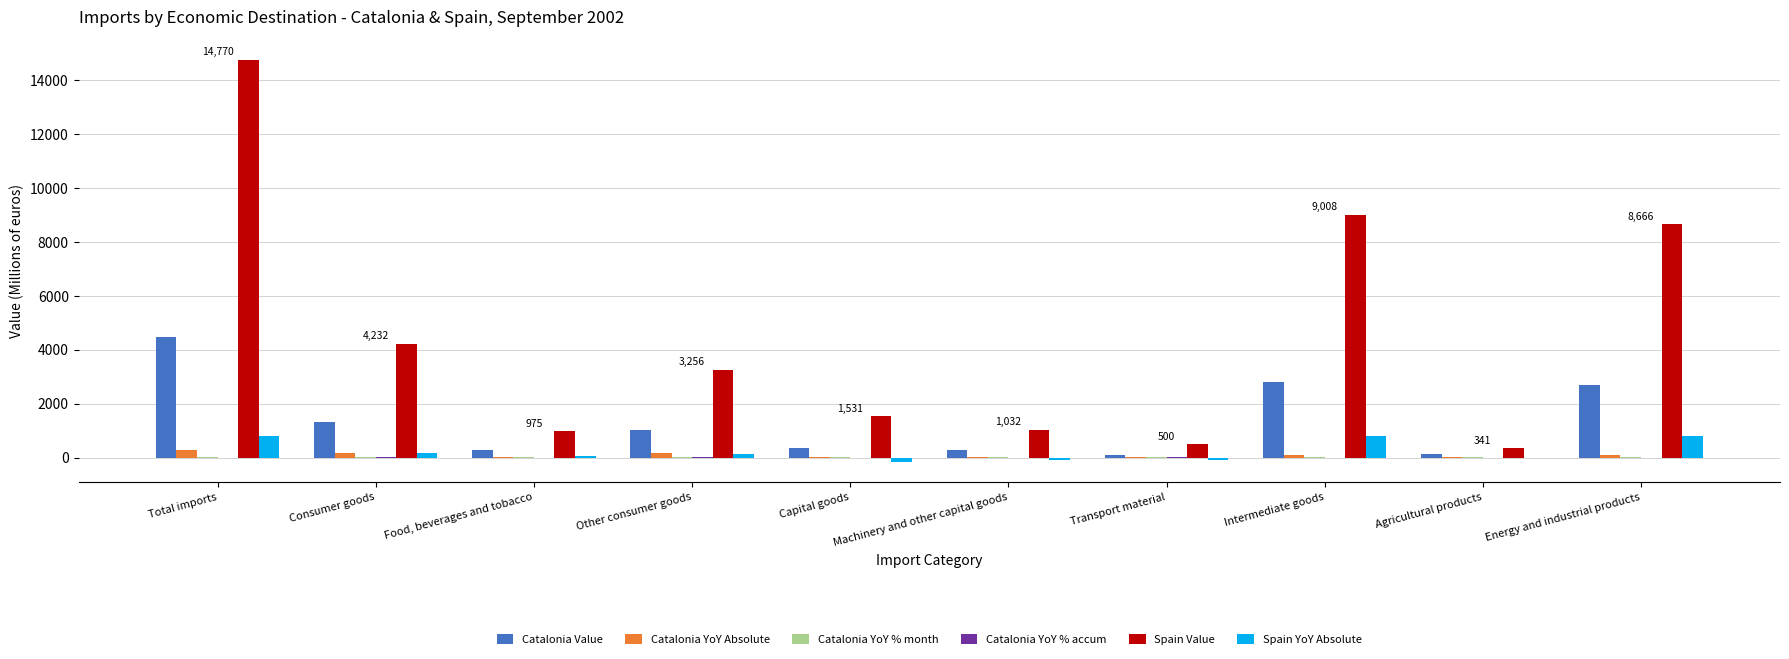

Which series changed the most between Total imports and Agricultural products?

Spain Value